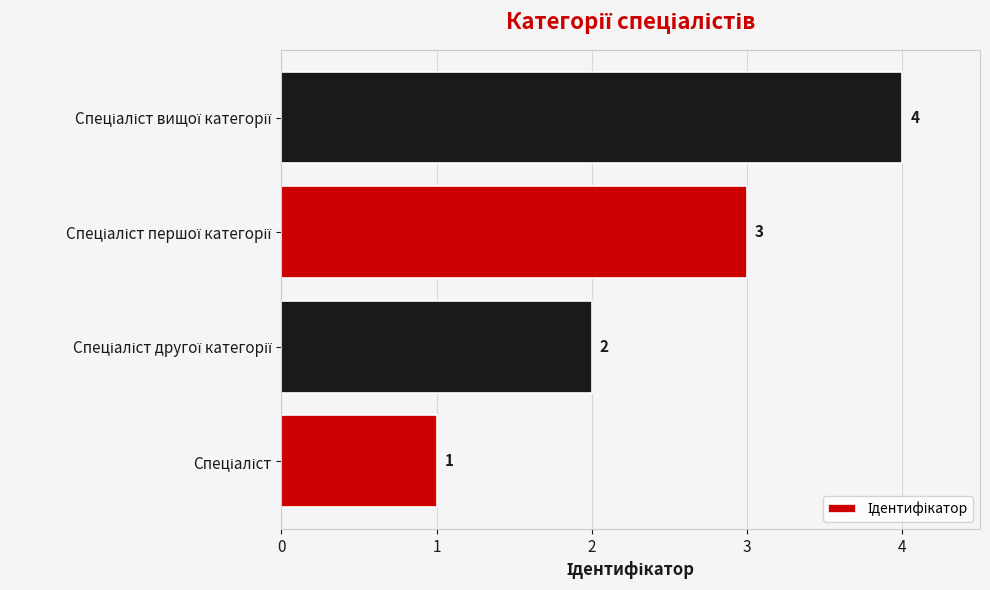

What is the smallest value displayed?

1